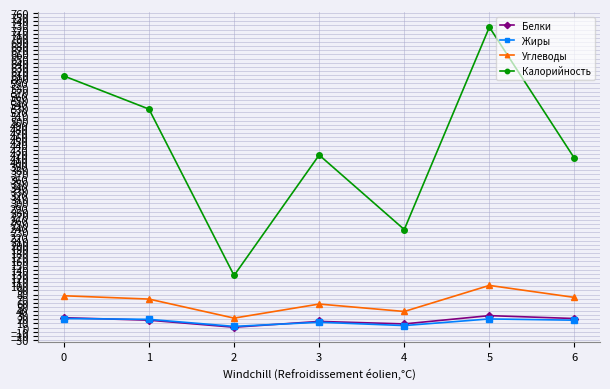

True or false: Углеводы and Калорийность intersect in this chart.

False